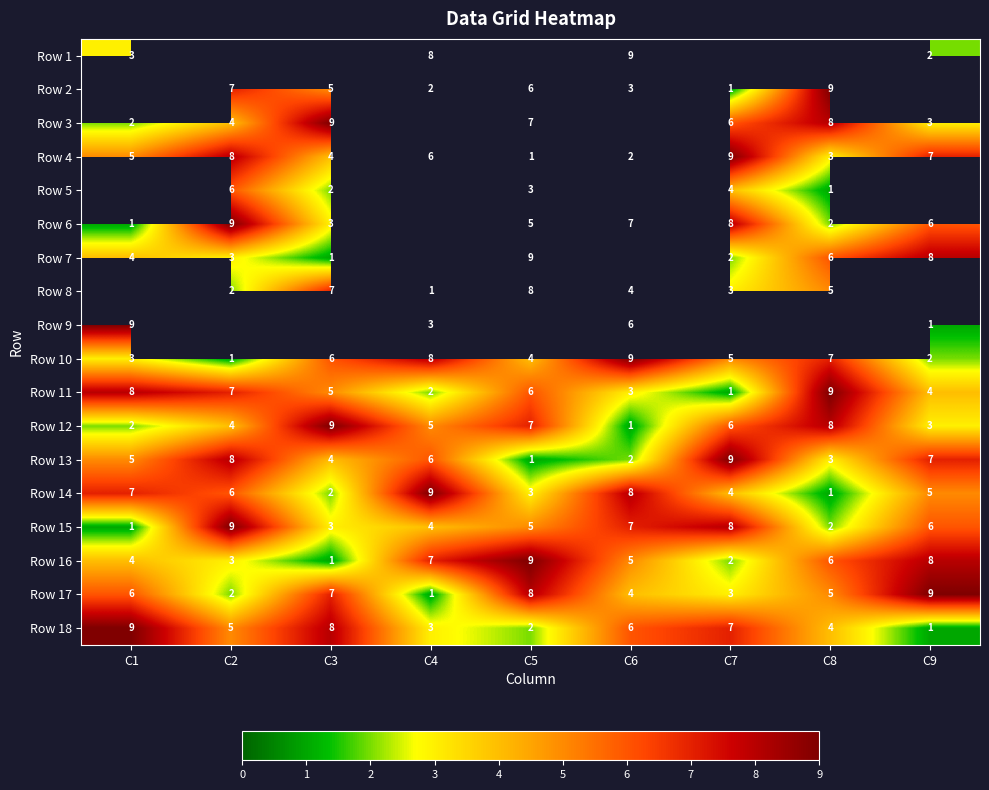

What is the highest value of the Row 12 series?

9